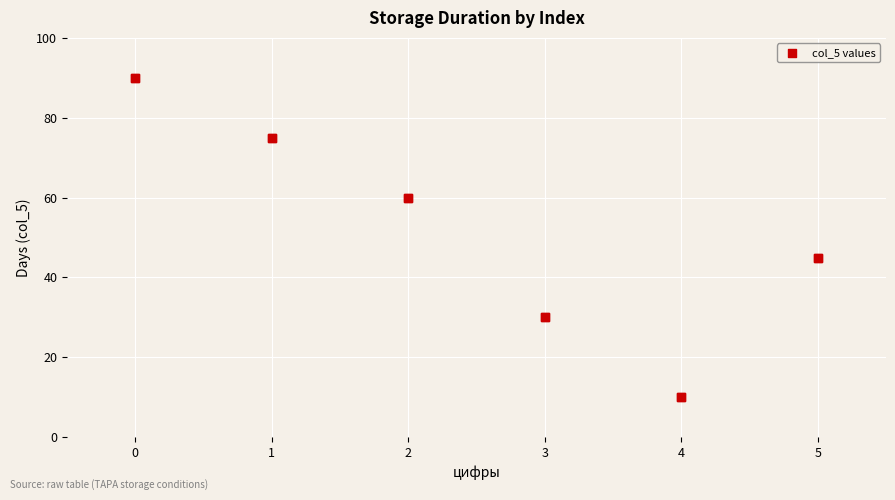

What Y value in the scatter plot is closest to 50?

45